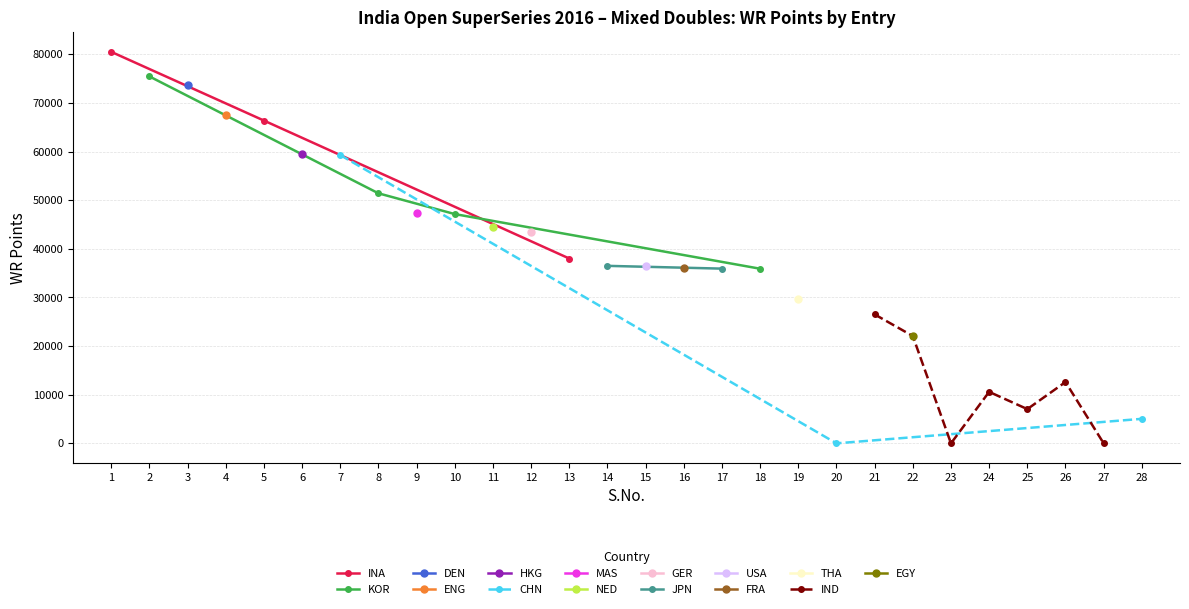

What is the highest value of the Rank 1-5 WR Points series?

80512